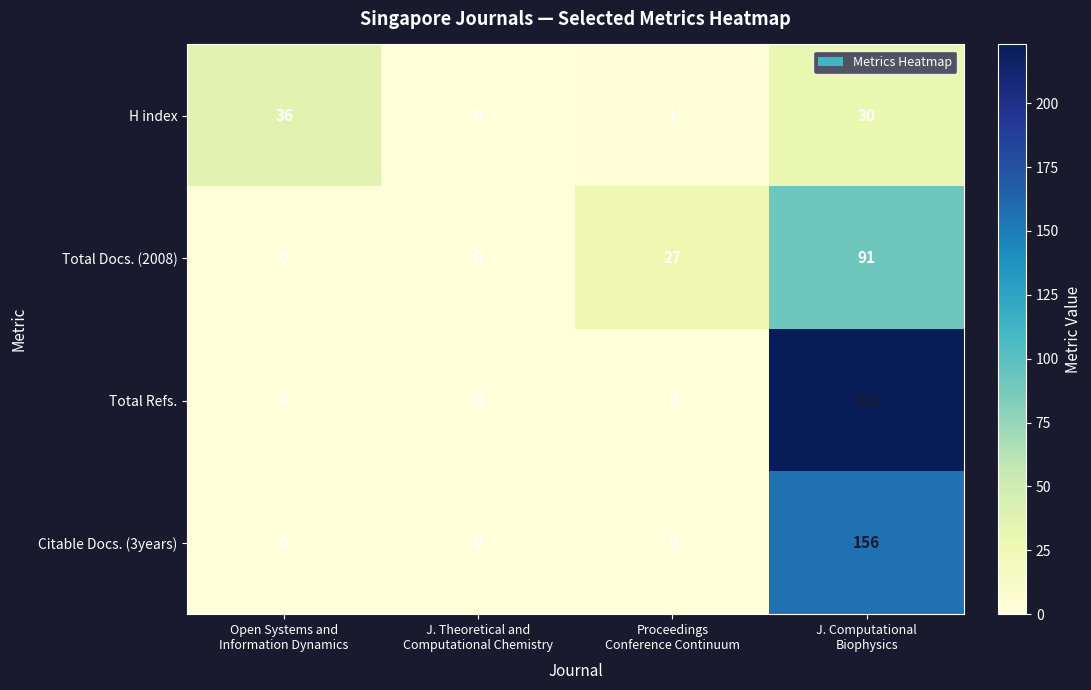

Which series has the largest total across all categories?

Total Refs.